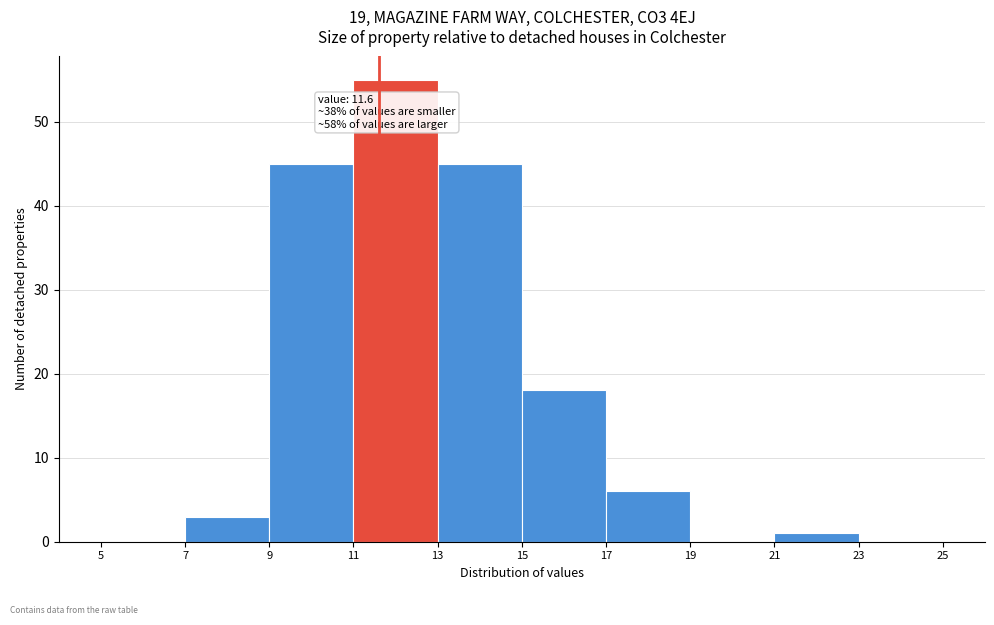

Over which range of the x-axis is the bar tallest?

11 to 13